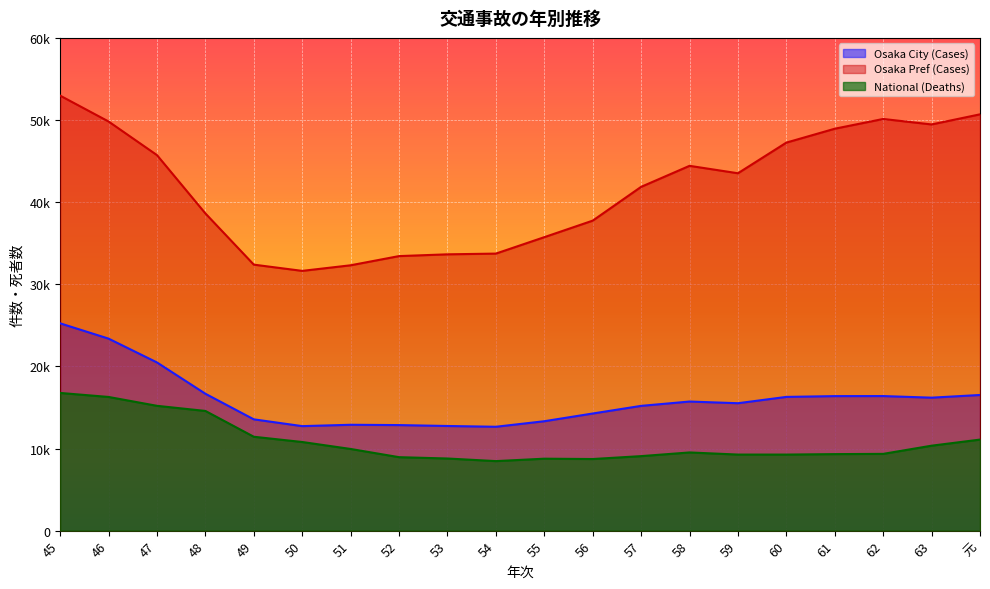

How many distinct data groups are displayed?

3